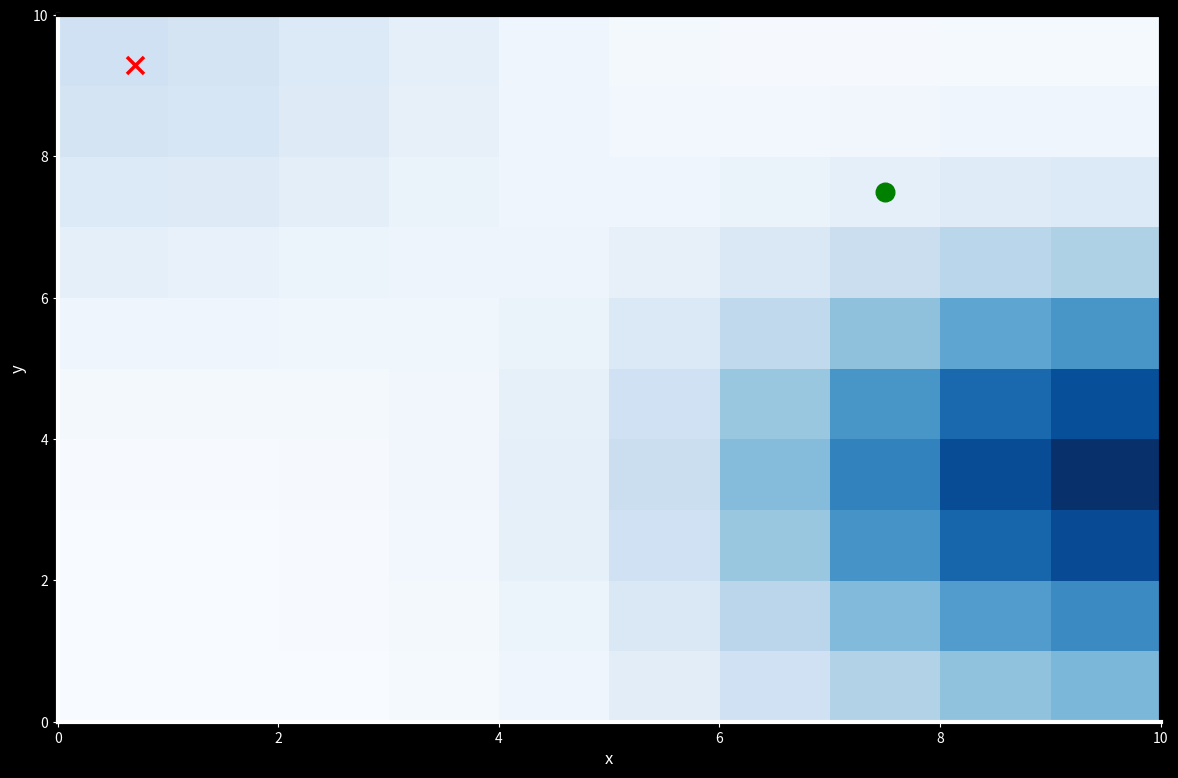

At how many categories does at least one series exceed 2?

3